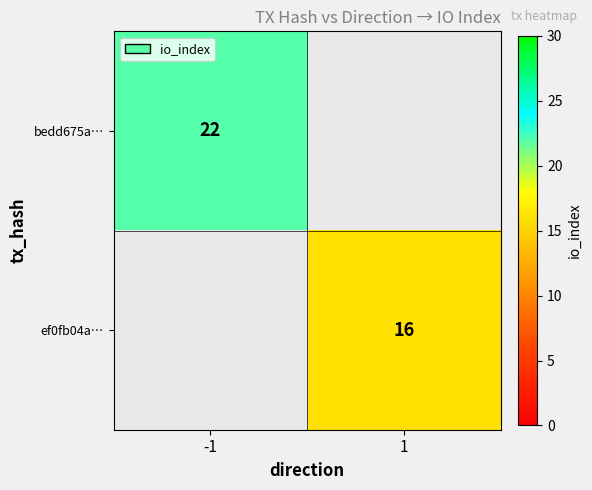

Is it true that ef0fb04a… equals 24 at 1?

False